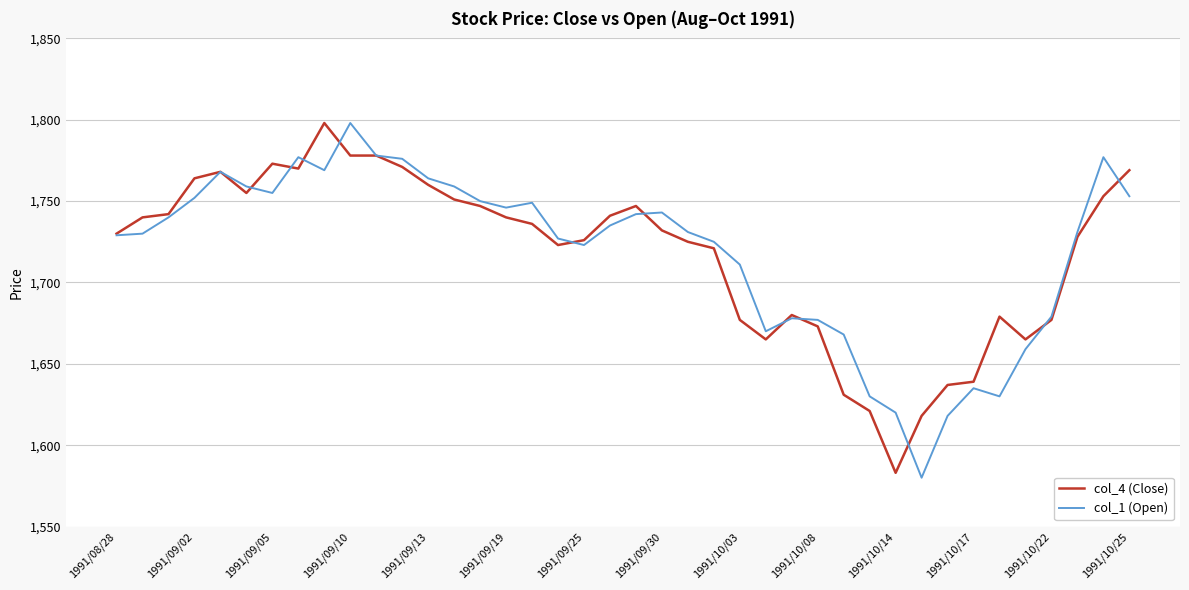

What is the minimum value shown in the chart?

1580